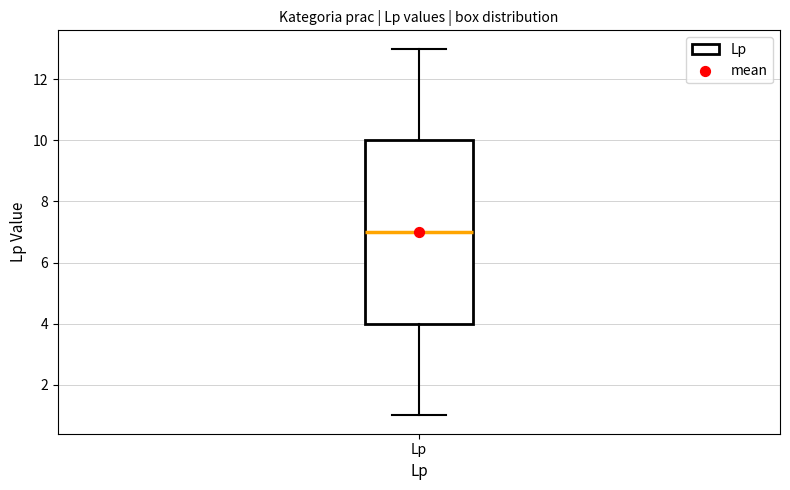

Read this box plot against the y-axis: the position of the median line, the range covered by the box, and the ends of both whiskers. The values are not printed on the chart, so give them approximately, as read against the axis.

median 7, box 4 to 10, whiskers 1 to 13